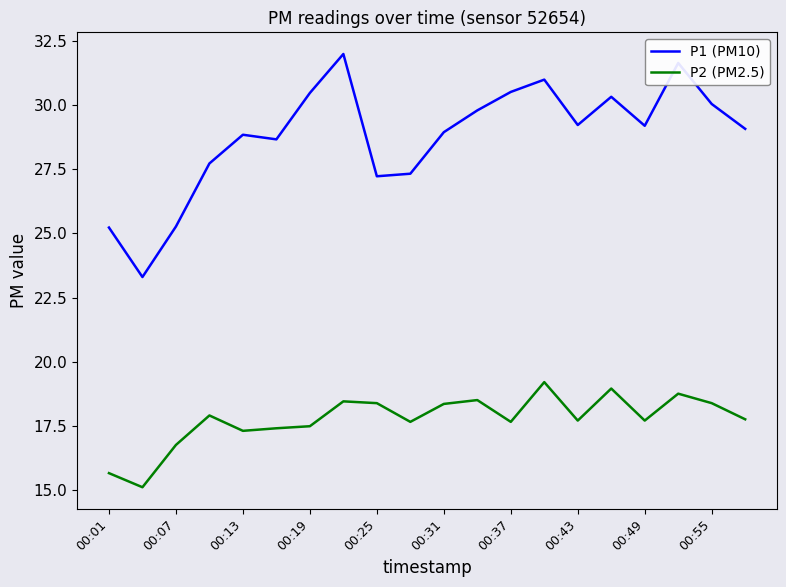

Which series has the largest range (max minus min)?

P1 (PM10)